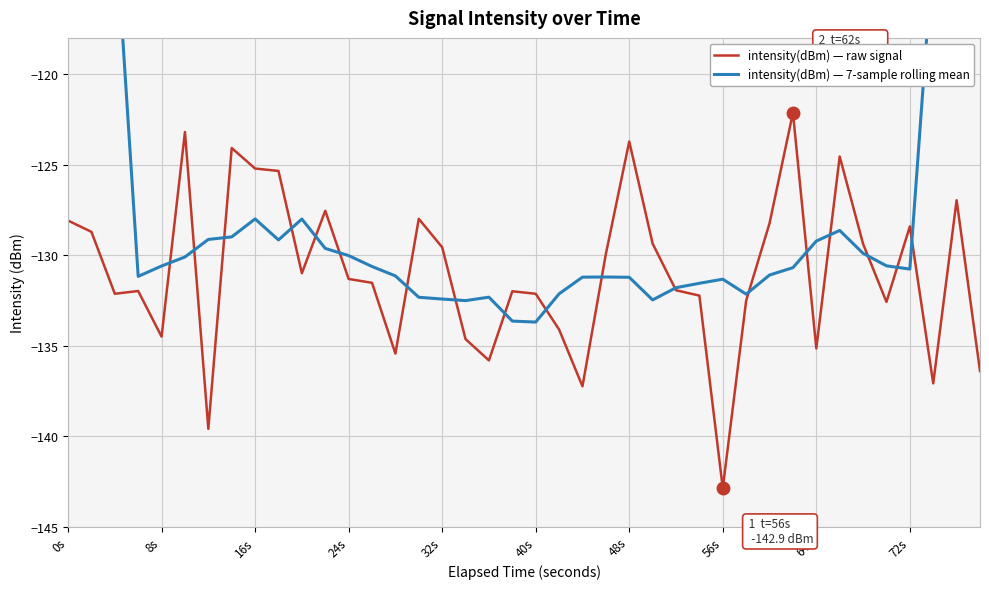

Which series has the largest total across all categories?

intensity(dBm) — 7-sample rolling mean